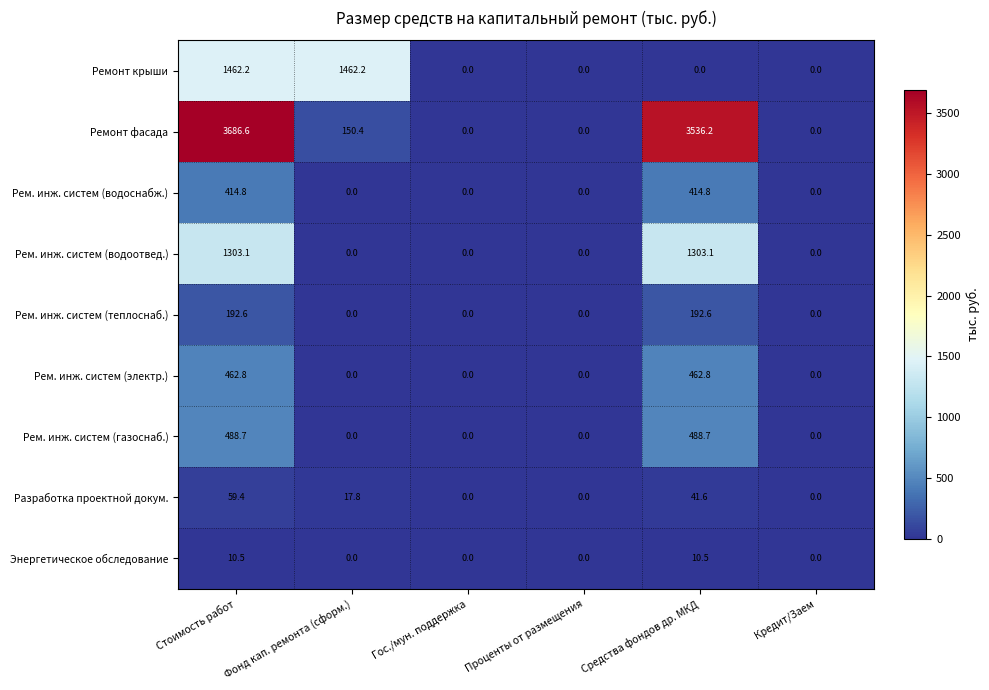

Which series has the largest total across all categories?

Ремонт фасада